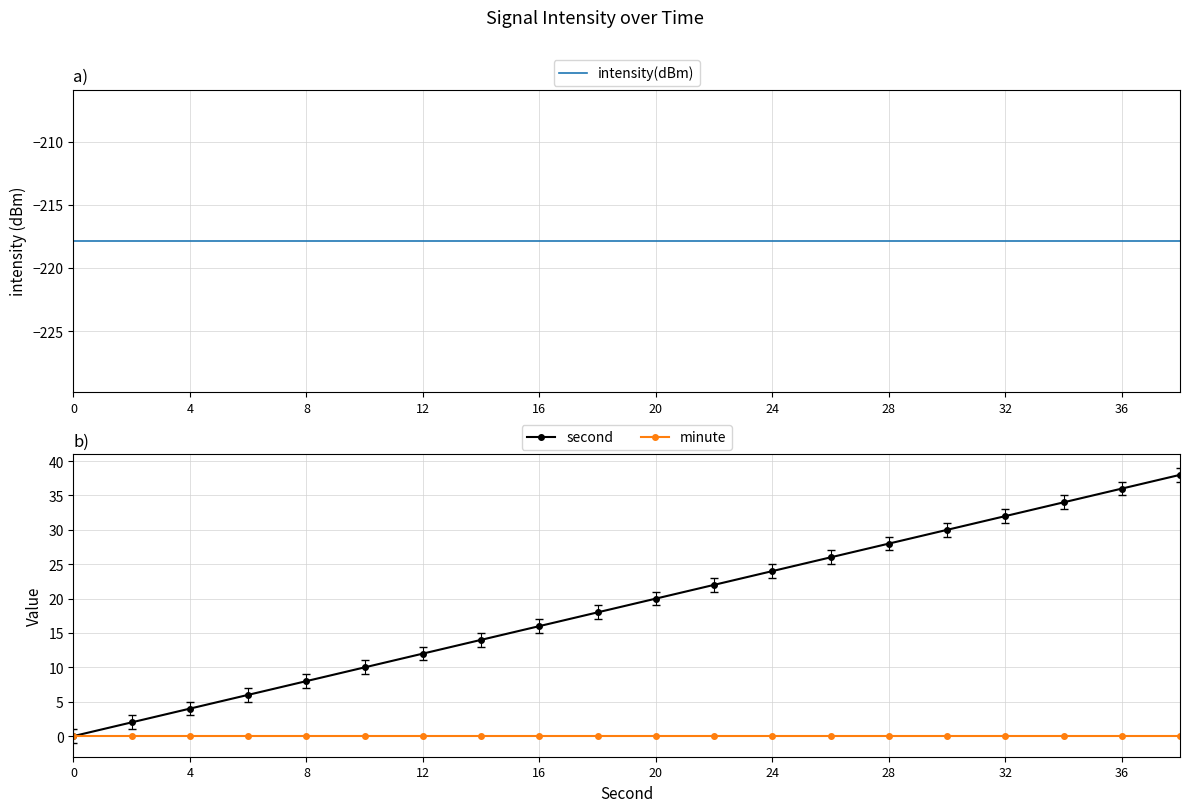

How many lines are shown in the chart?

3